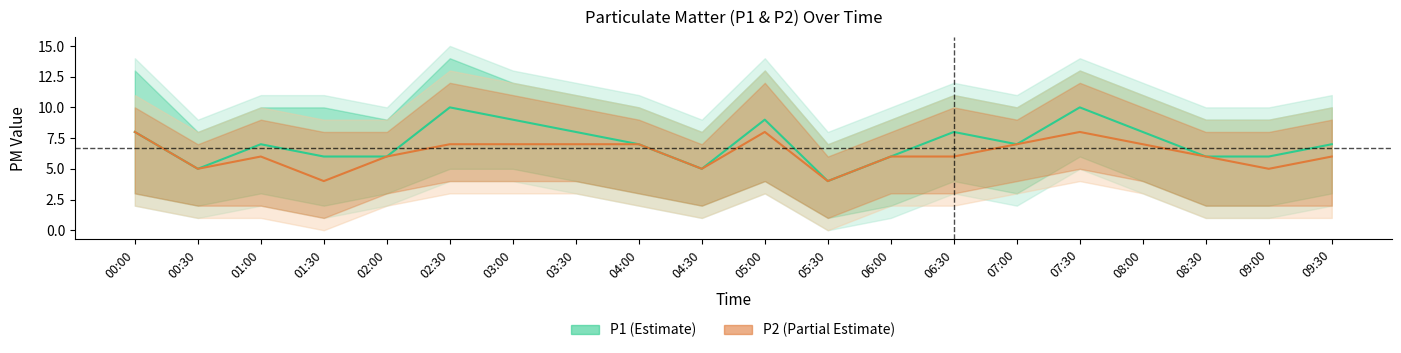

What are all the series names shown in the legend?

P1, P2